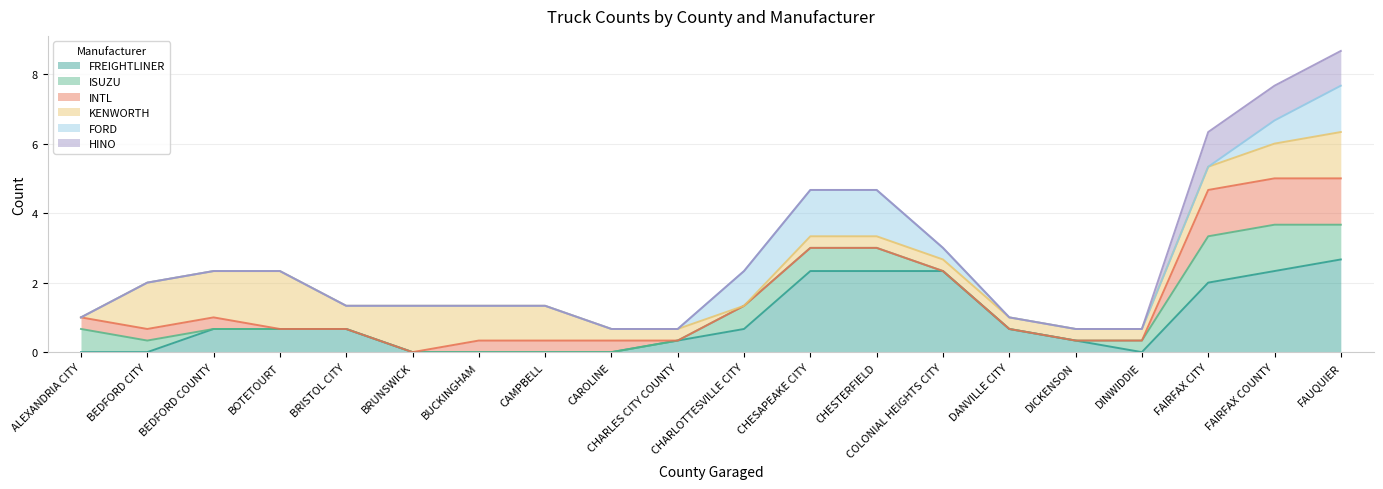

What is the total value across all series at CHESAPEAKE CITY?

4.7